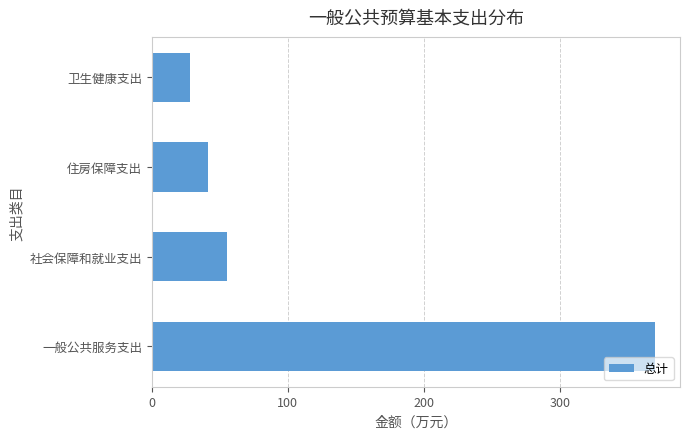

Read the value at 卫生健康支出.

28.4